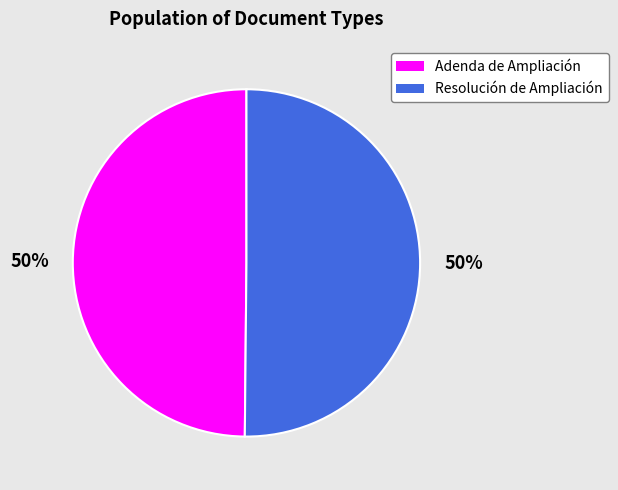

Approximately how many times larger is the value at Adenda de Ampliación compared to Resolución de Ampliación?

1.0